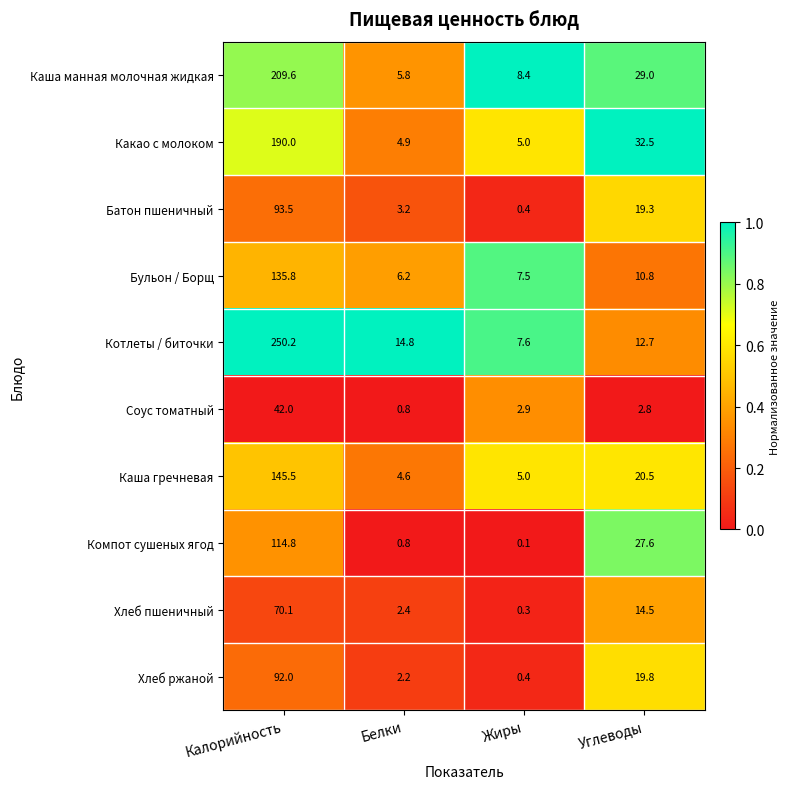

What is the greatest value displayed?

250.2